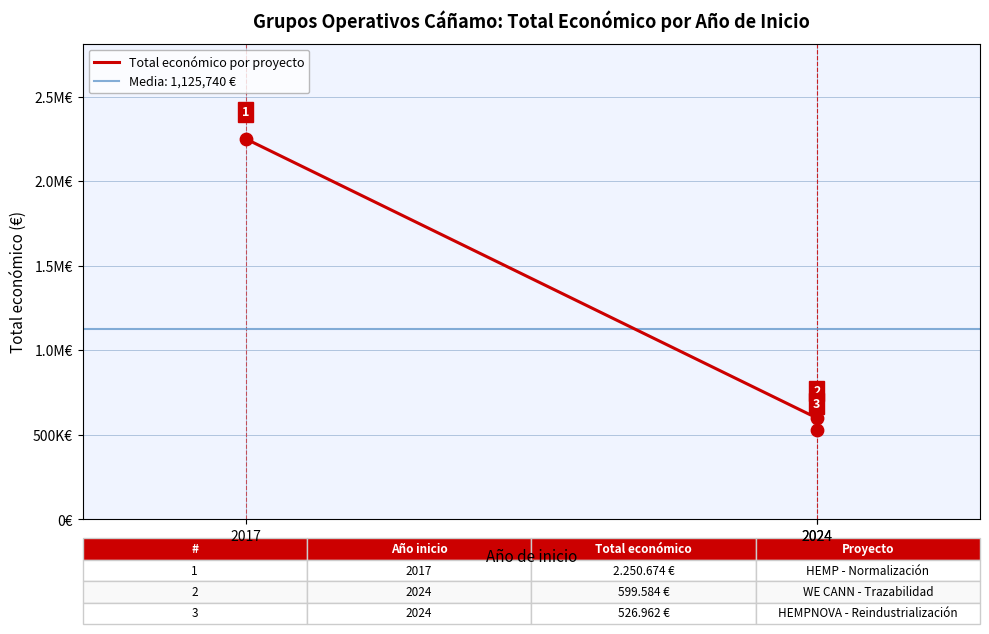

Which has a higher value, 2017 or 2024?

2017